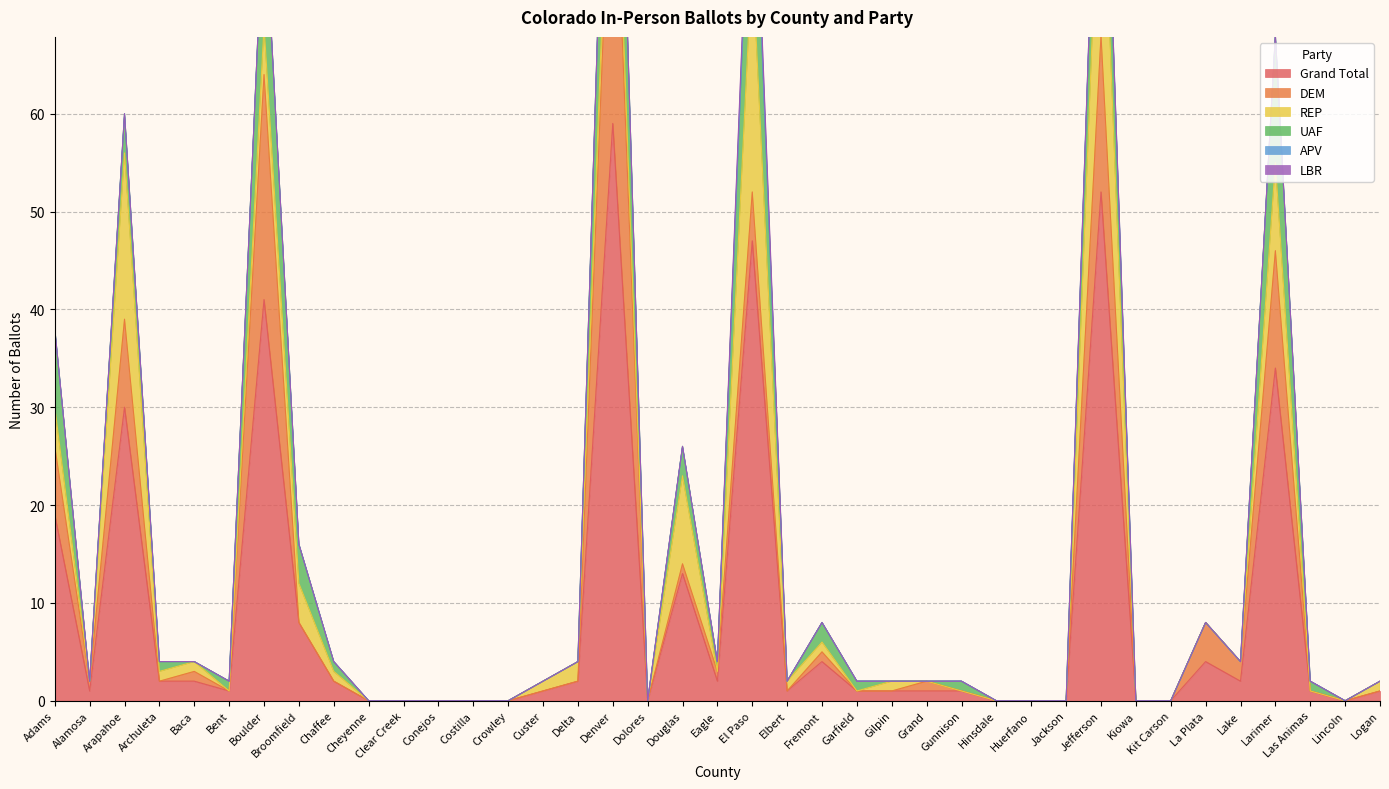

At which category is the sum across all series the highest?

Denver